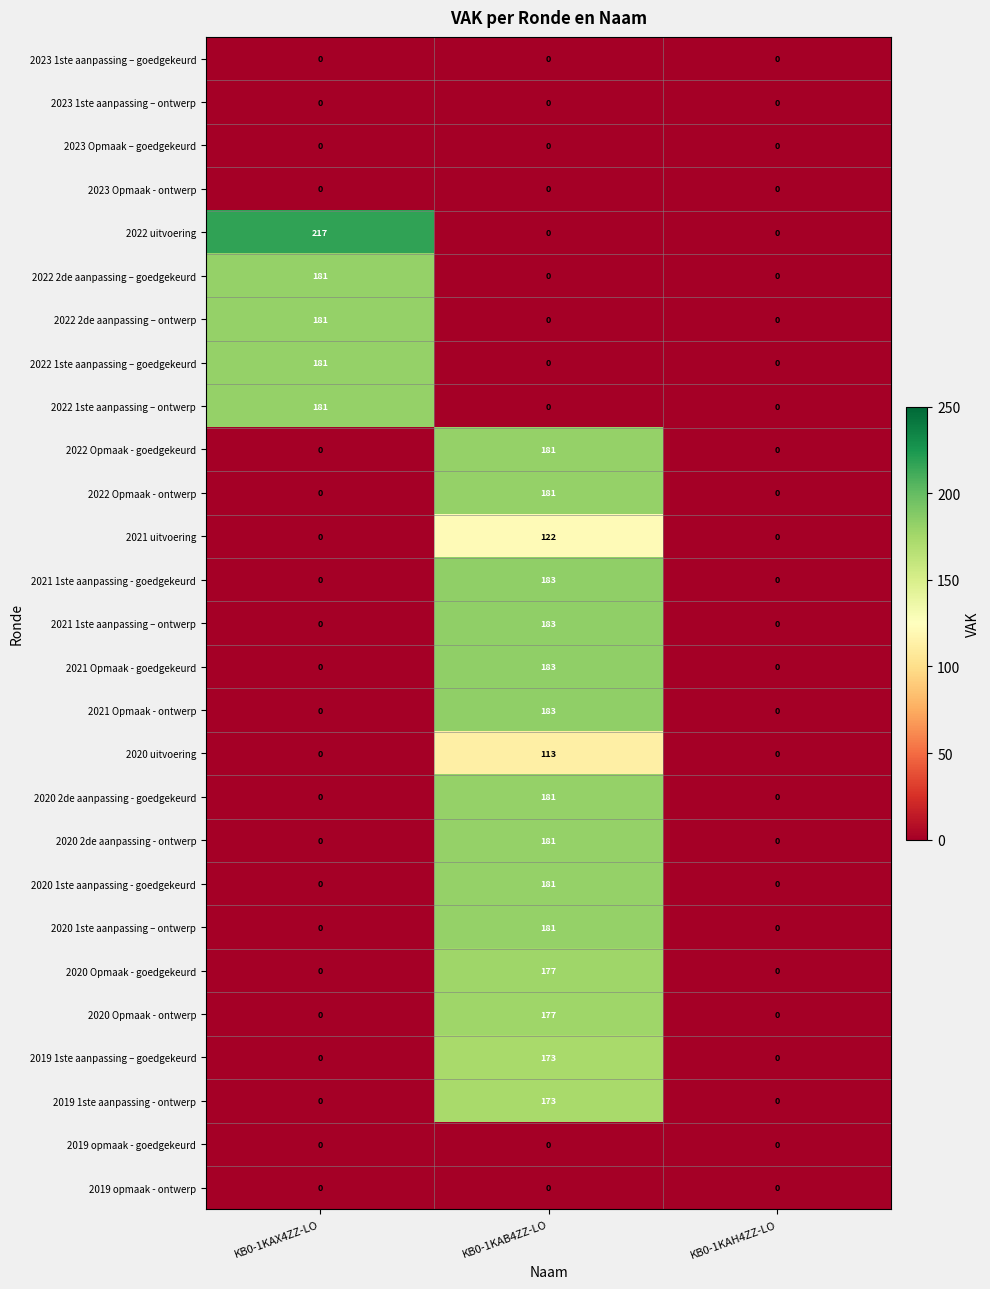

How many positive values does the 2020 1ste aanpassing - goedgekeurd series have?

1